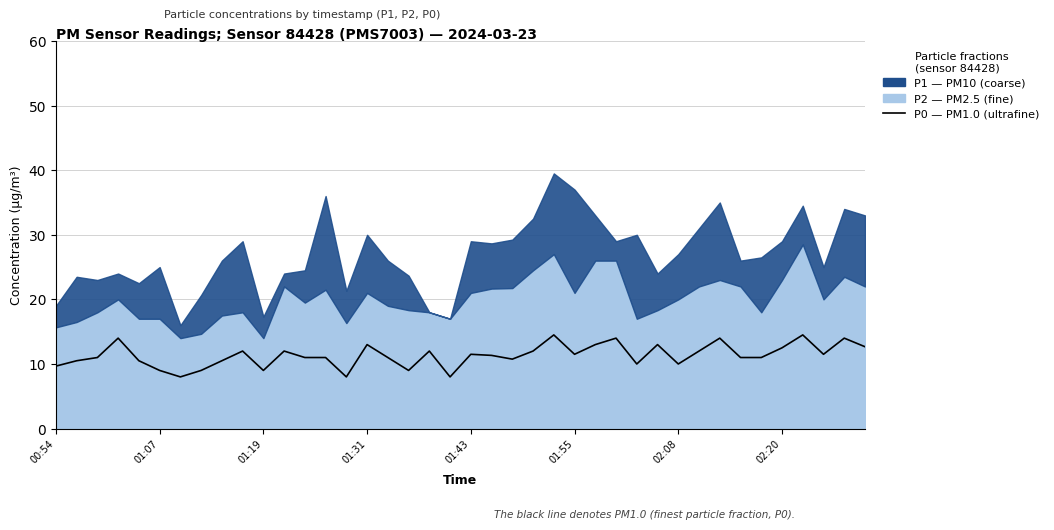

How many points are lower than both their immediate neighbors (excluding endpoints)?

10